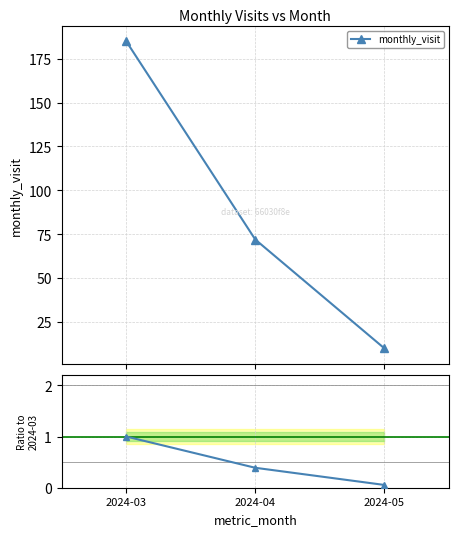

What is the total value across all series at 2024-05?

10.1